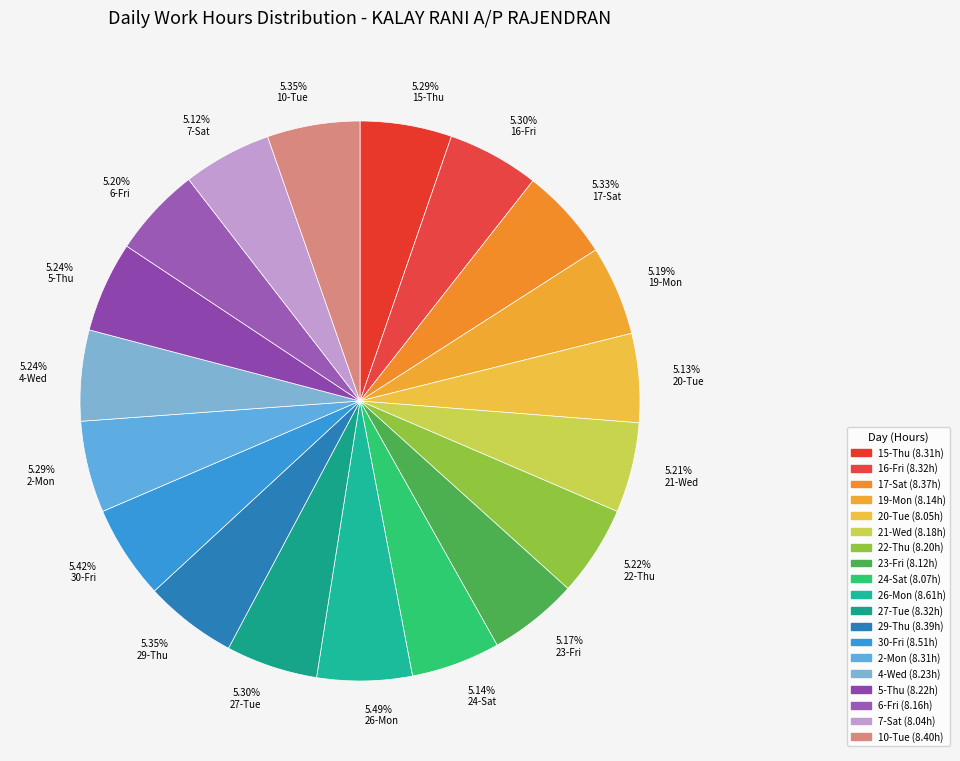

True or false: 26-Mon accounts for 5% of the total.

True